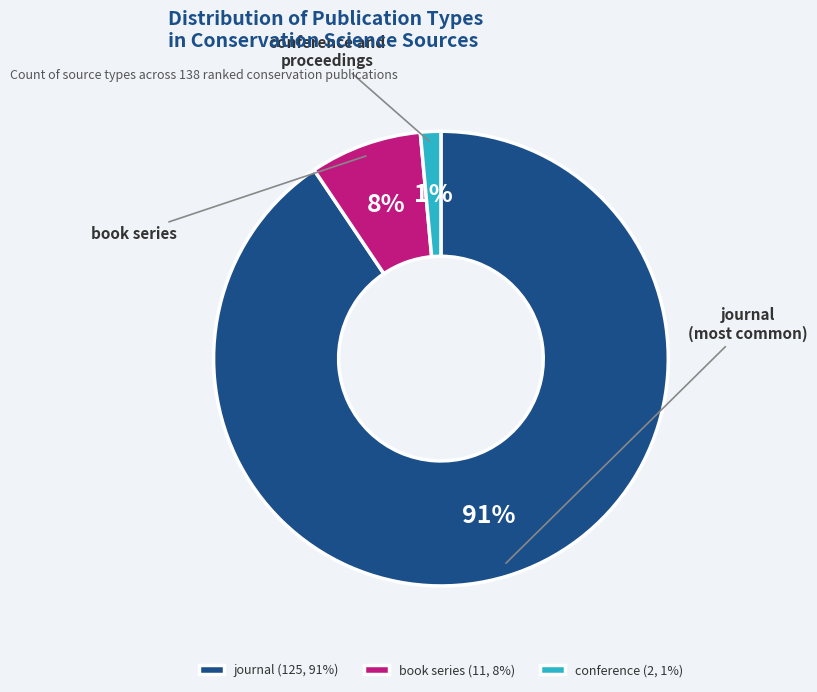

Does any single category account for the majority?

Yes